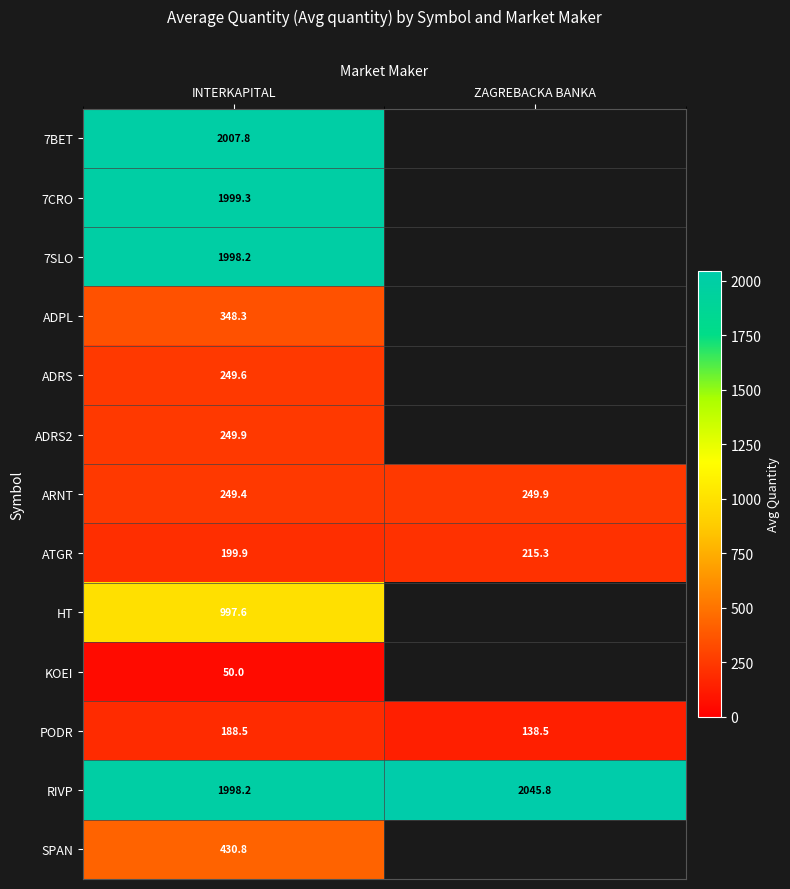

Is the value of 7SLO at INTERKAPITAL greater than the value of ATGR at INTERKAPITAL?

Yes